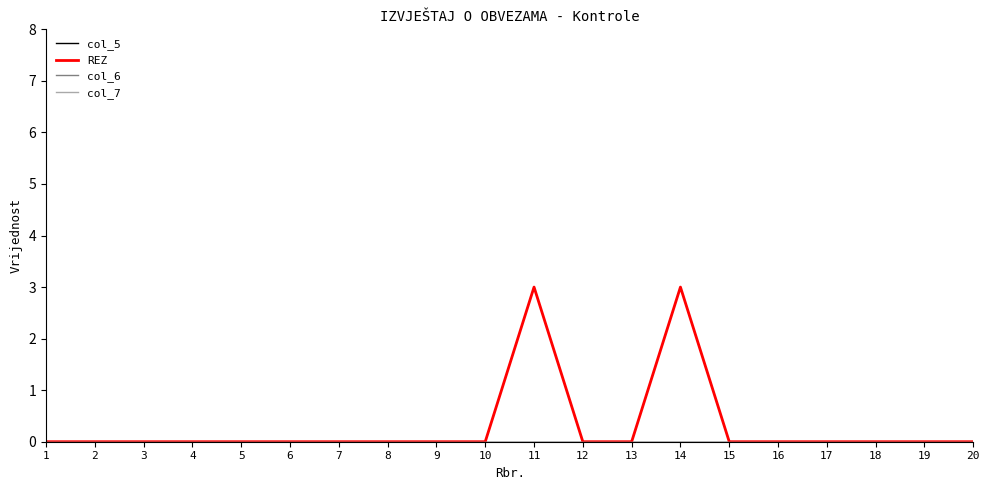

The value of col_5 at 8 is 0. True or false?

True